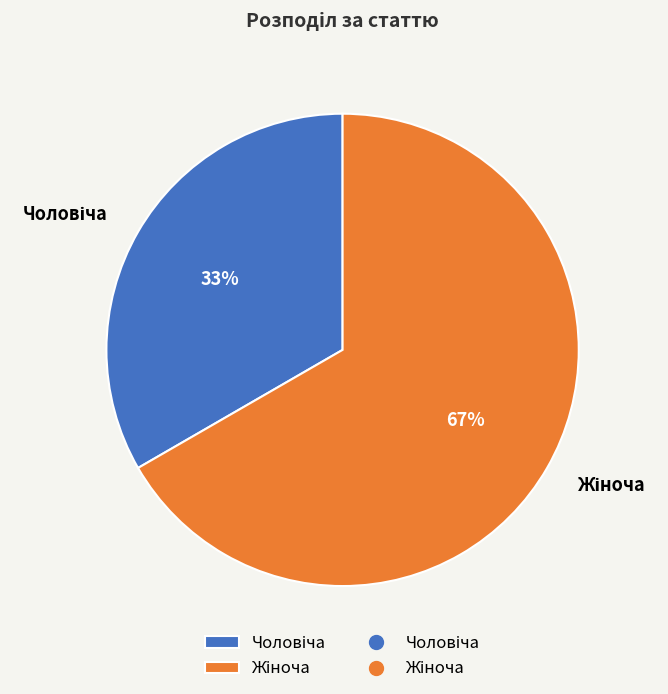

Does any single category account for the majority?

Yes